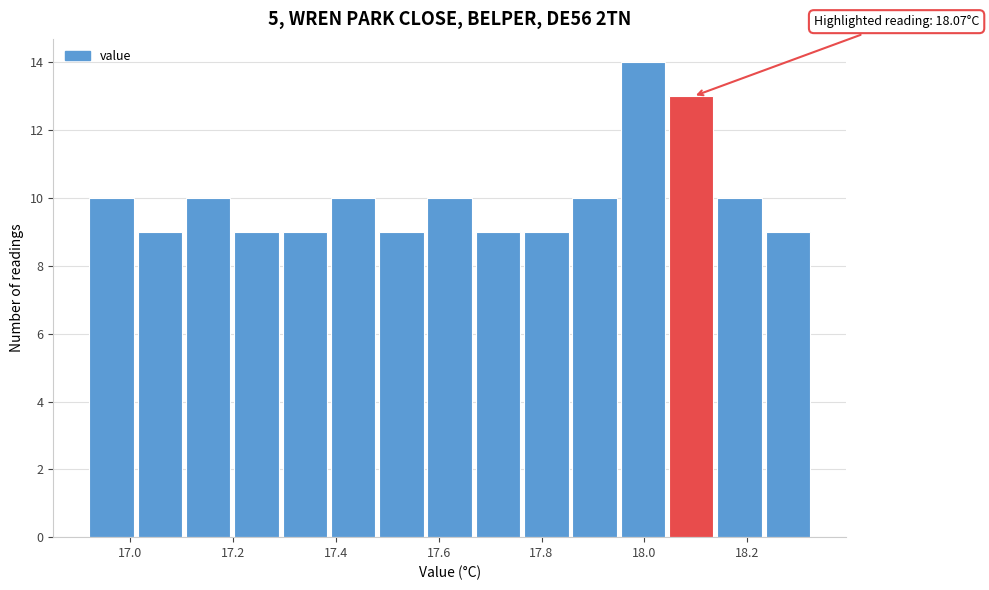

Which range on the x-axis has the tallest bar?

17.954 to 18.048